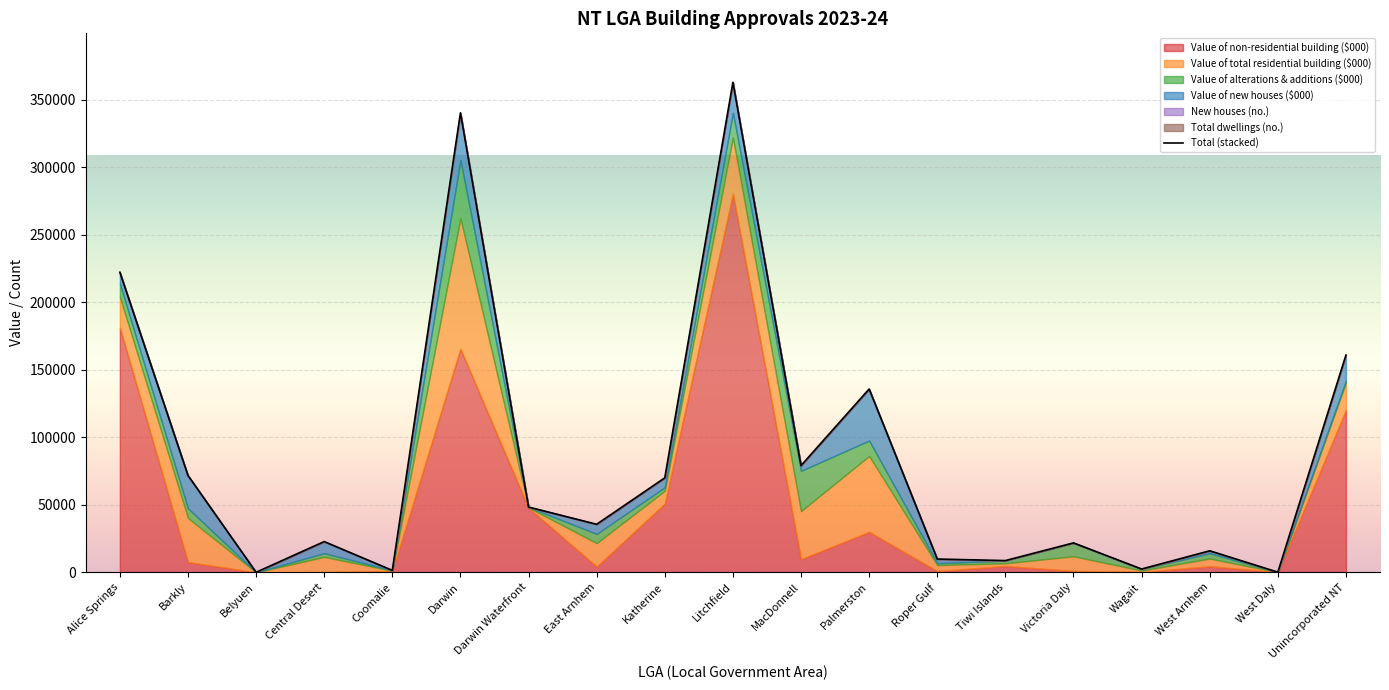

Between West Daly and Central Desert, which is larger?

Central Desert